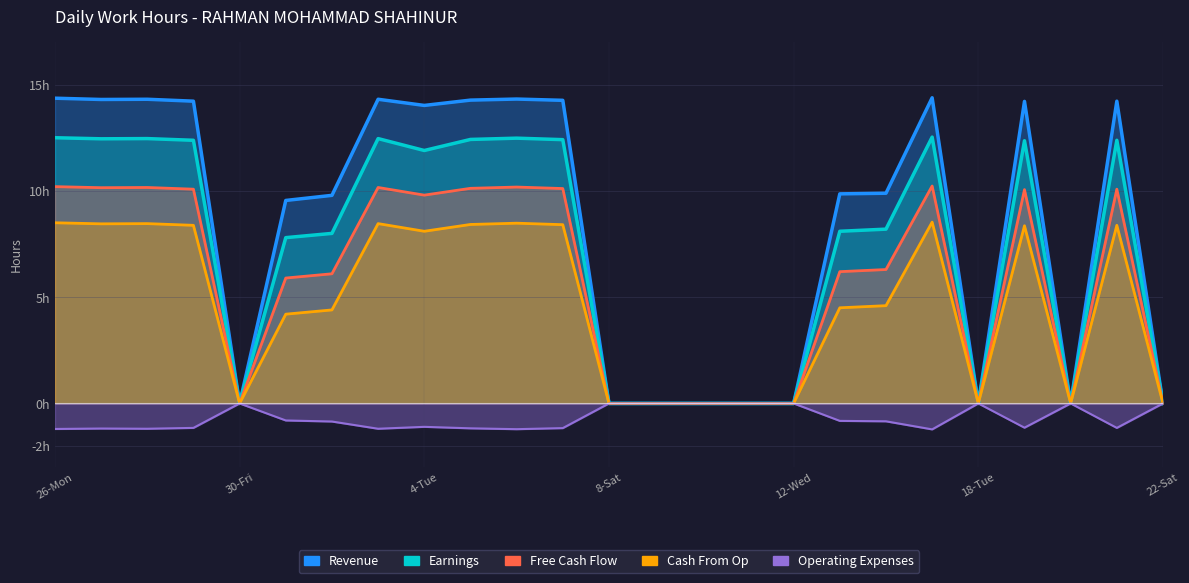

Reading left to right, extract all data points from this chart.

Revenue: 14.4	14.3	14.3	14.2	0.0	9.6	9.8	14.3	14.0	14.3	14.3	14.3	0.0	0.0	0.0	0.0	0.0	9.9	9.9	14.4	0.0	14.2	0.0	14.2	0.0
Earnings: 12.5	12.4	12.5	12.4	0.0	7.8	8.0	12.5	11.9	12.4	12.5	12.4	0.0	0.0	0.0	0.0	0.0	8.1	8.2	12.5	0.0	12.4	0.0	12.4	0.0
Free Cash Flow: 10.2	10.2	10.2	10.1	0.0	5.9	6.1	10.2	9.8	10.1	10.2	10.1	0.0	0.0	0.0	0.0	0.0	6.2	6.3	10.2	0.0	10.1	0.0	10.1	0.0
Cash From Op: 8.5	8.4	8.5	8.4	0.0	4.2	4.4	8.5	8.1	8.4	8.5	8.4	0.0	0.0	0.0	0.0	0.0	4.5	4.6	8.5	0.0	8.4	0.0	8.4	0.0
Operating Expenses: -1.2	-1.2	-1.2	-1.1	0.0	-0.8	-0.8	-1.2	-1.1	-1.2	-1.2	-1.2	0.0	0.0	0.0	0.0	0.0	-0.8	-0.8	-1.2	0.0	-1.1	0.0	-1.1	0.0